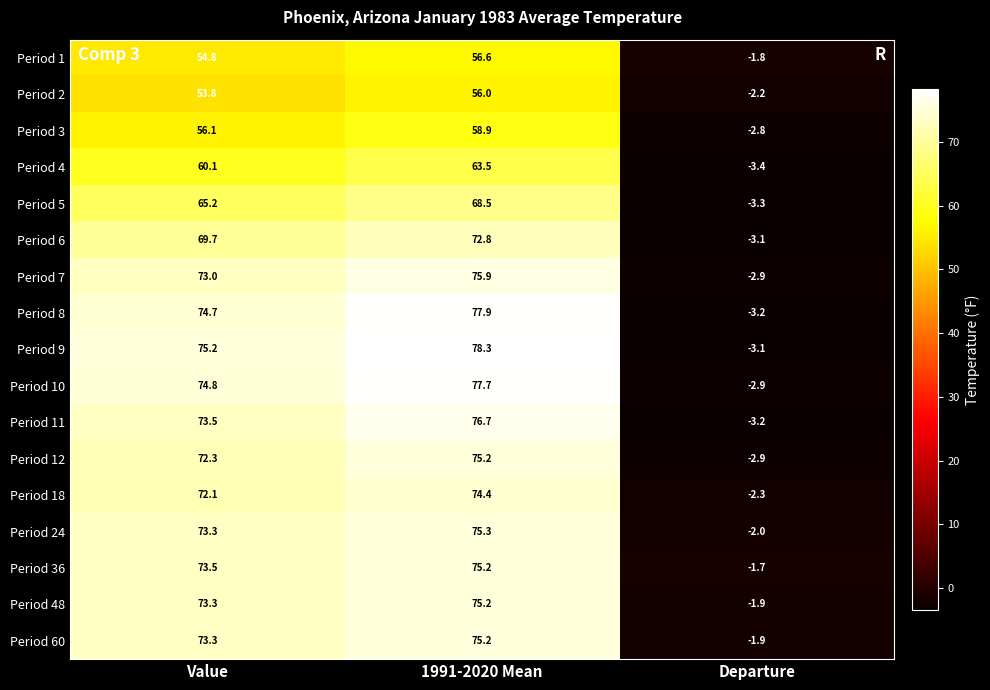

What is the difference between the maximum and minimum values in the Period 36 series?

76.9